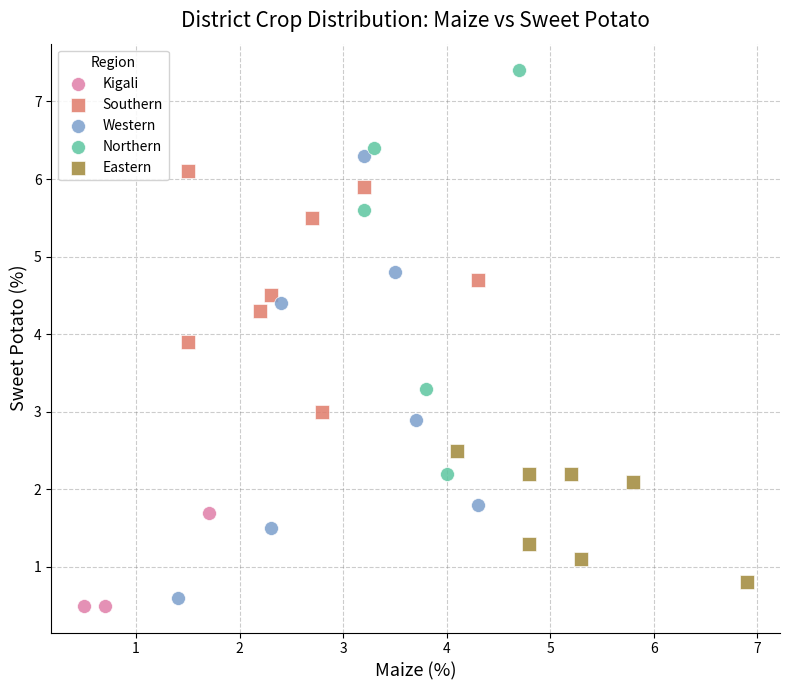

Which series reaches the maximum Y coordinate?

Northern